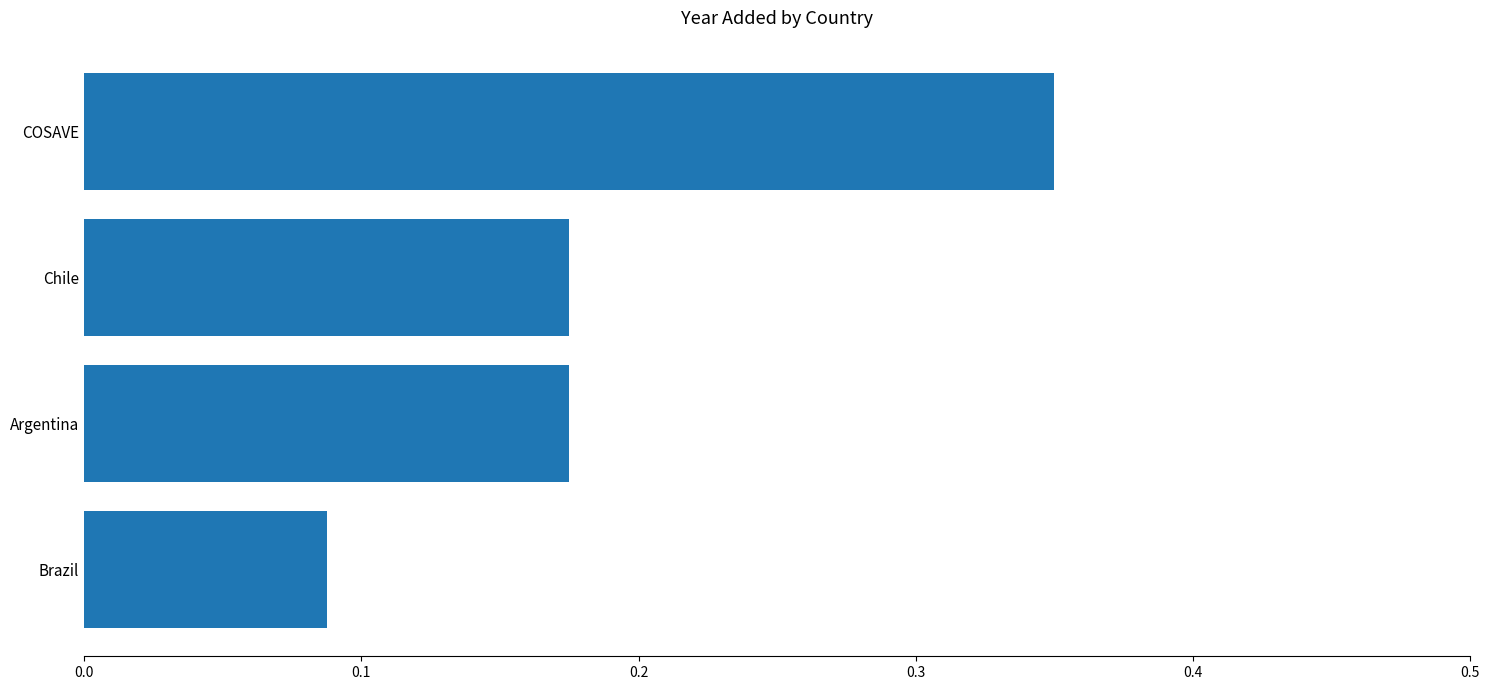

What is the change in value from Brazil to Chile?

+0.1